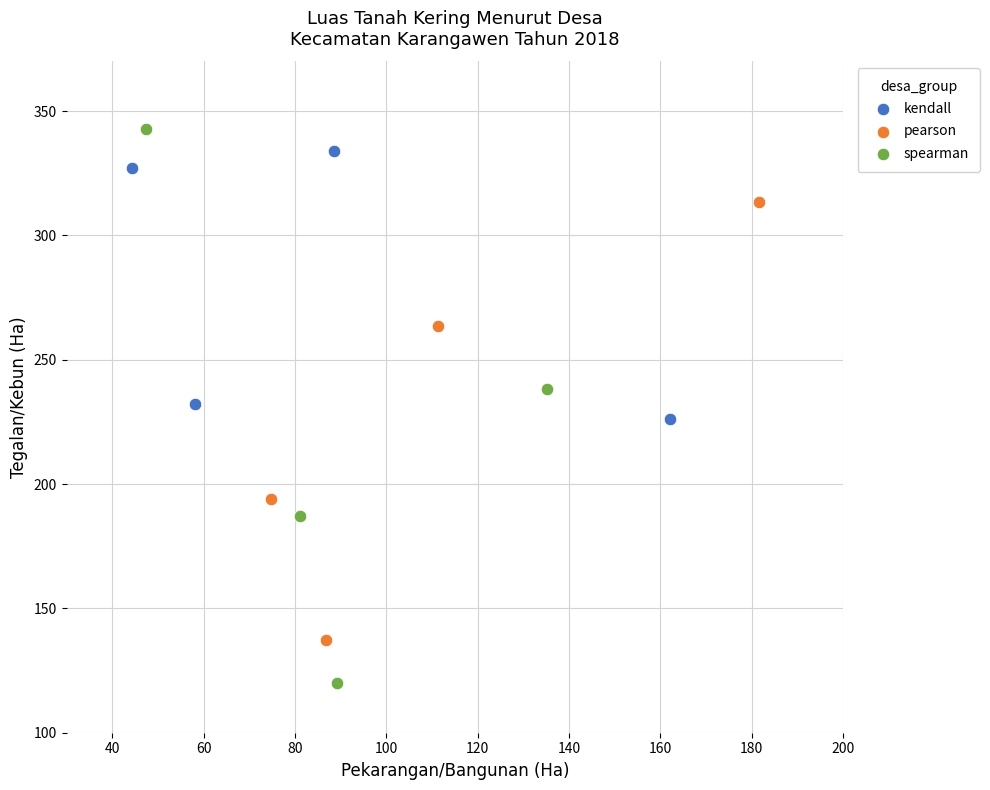

Which series has the widest spread of Y values?

spearman